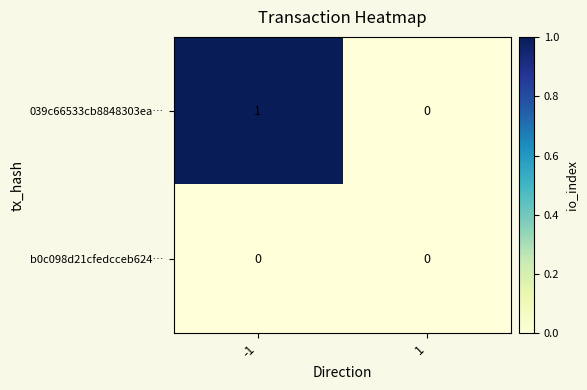

At which category is the sum across all series the highest?

-1